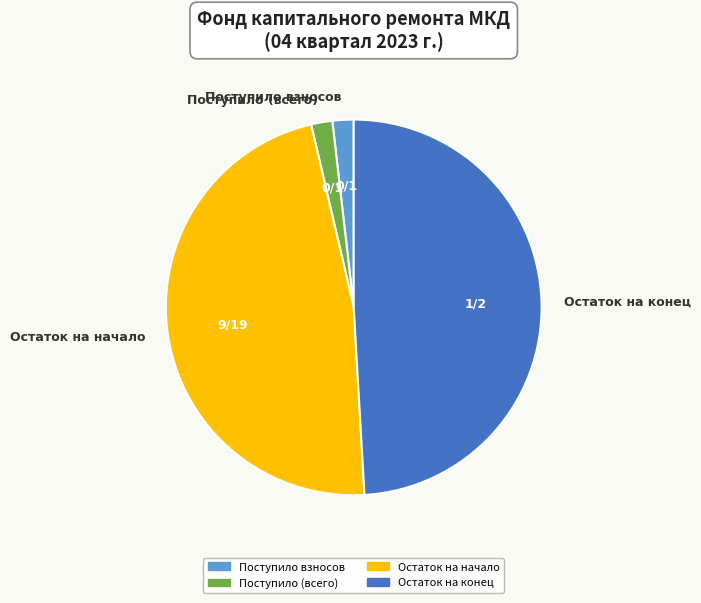

Count the number of slices in the pie.

4